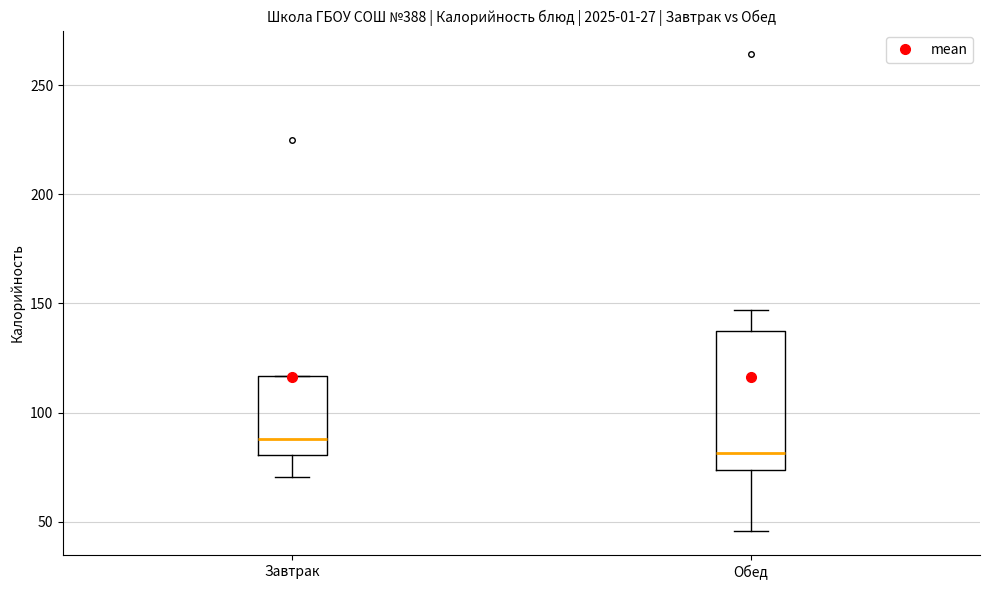

Reading left to right, read every box against the y-axis: the position of its median line, the range the box covers, and the ends of its whiskers. The values are not printed on the chart, so give them approximately, as read against the axis.

Завтрак: median 90, box 80 to 115, whiskers 70 to 115
Обед: median 80, box 75 to 140, whiskers 45 to 145